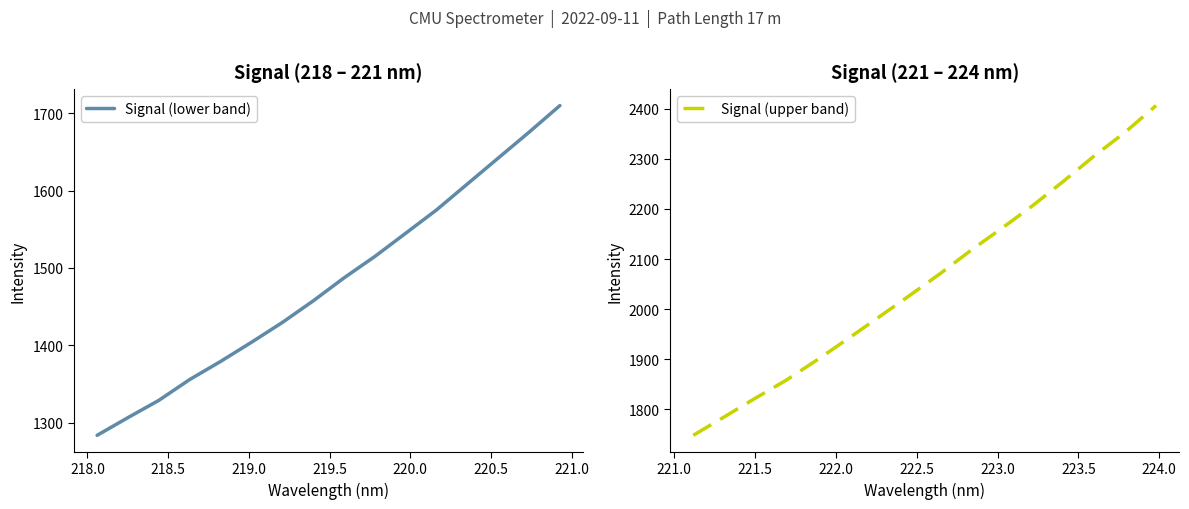

What is the sum of all Signal (lower band) values?

23703.3